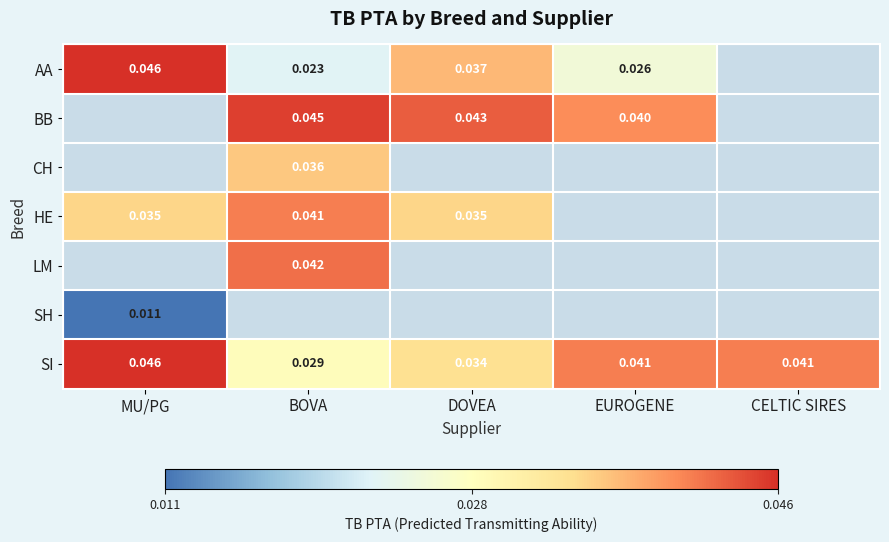

How many positive values does the BB series have?

3